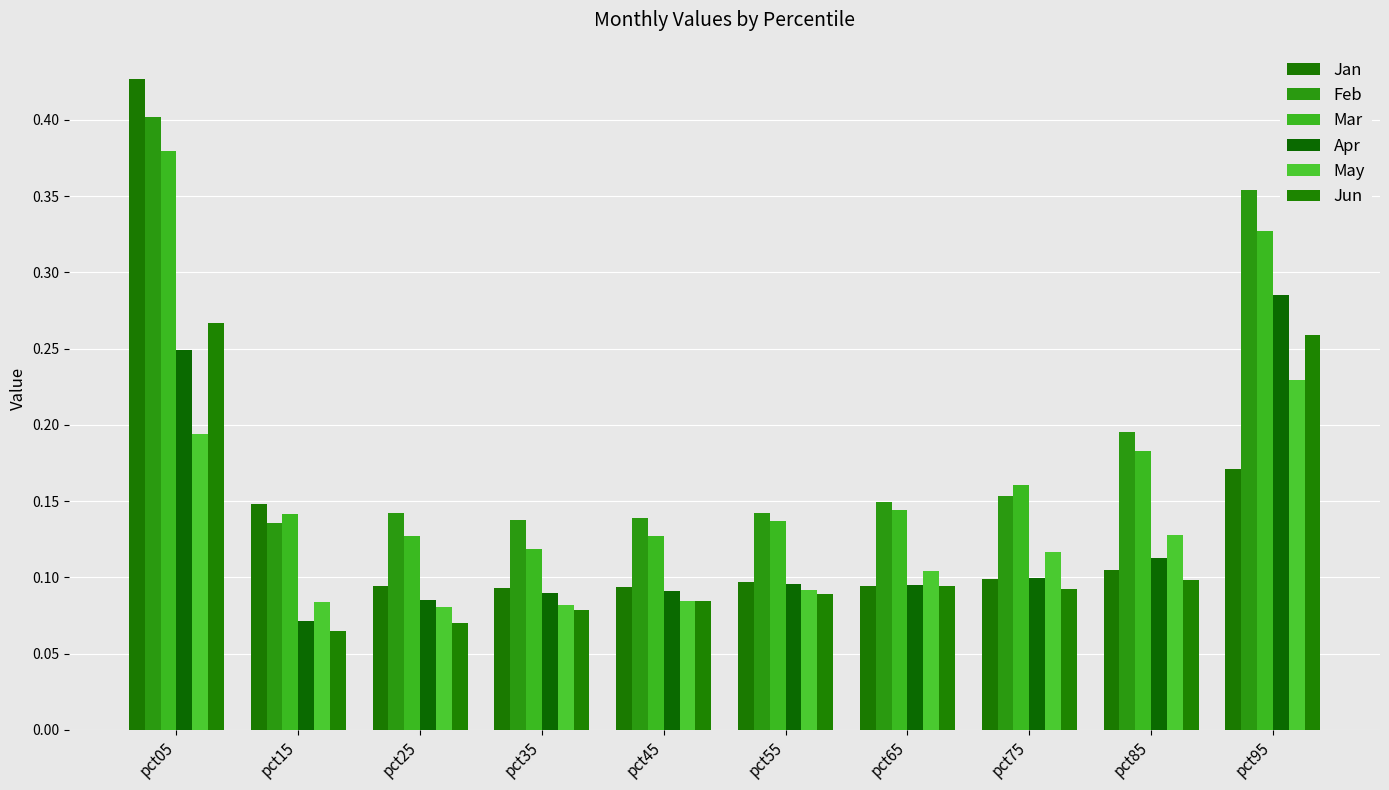

Which series has the largest total across all categories?

Feb